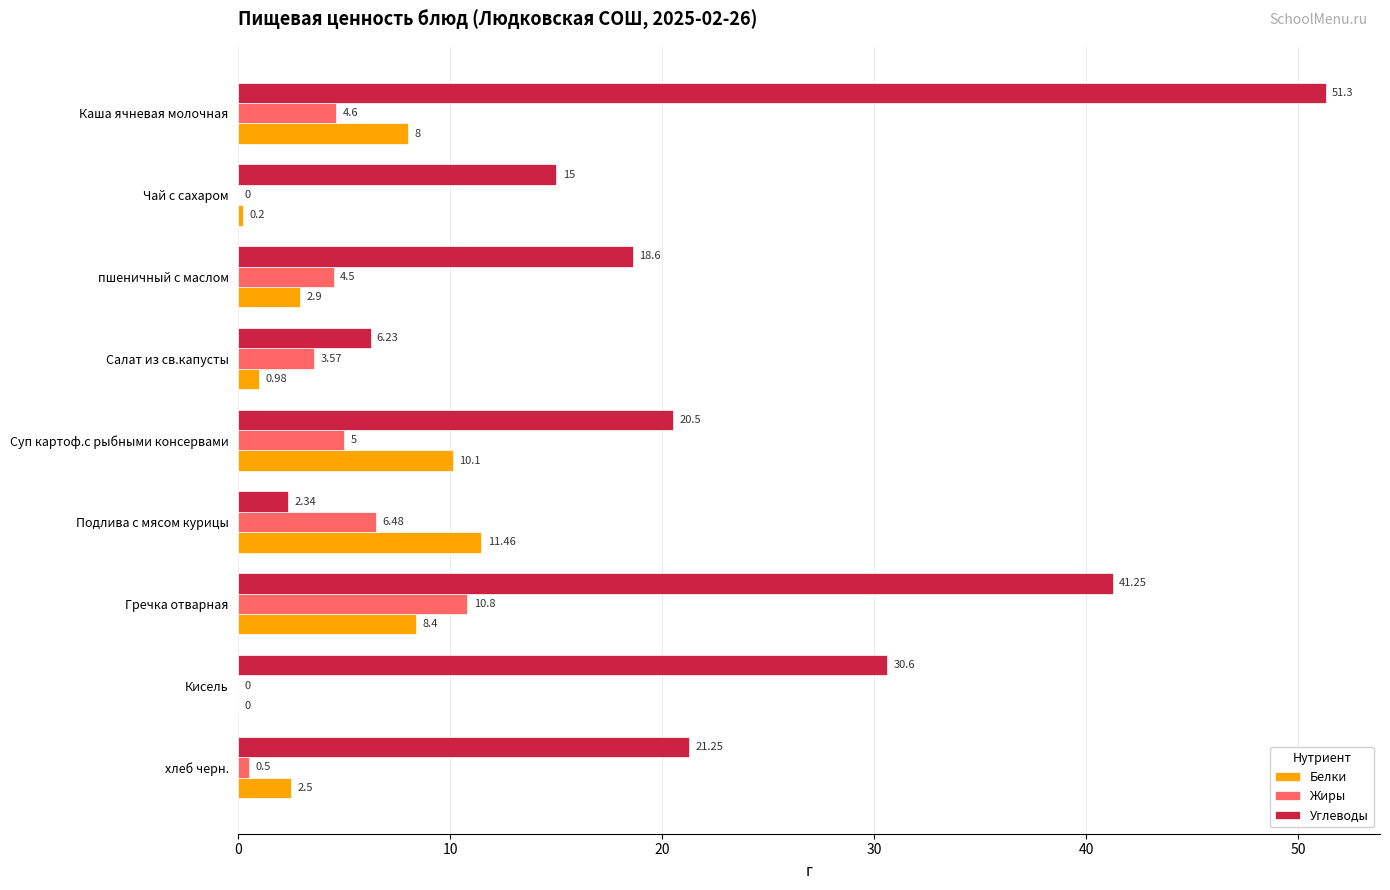

Between пшеничный с маслом and хлеб черн., which series saw the biggest shift?

Жиры